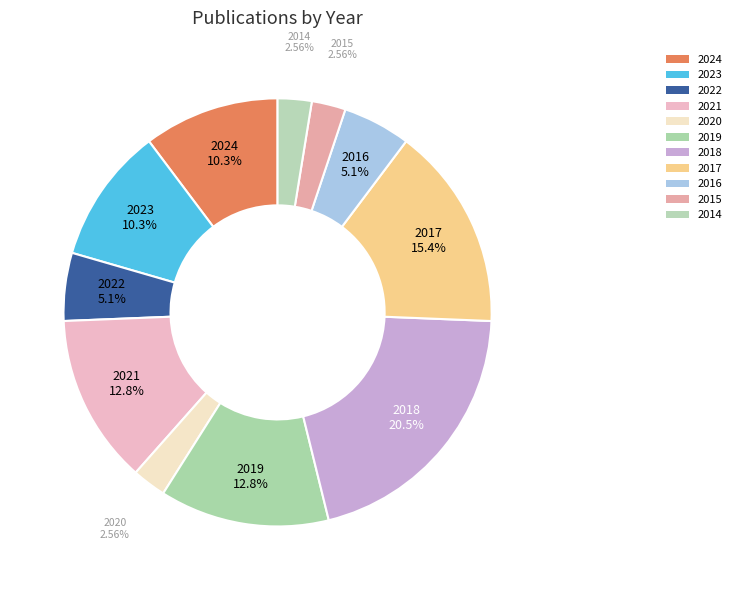

Rank the categories by value from highest to lowest.

2018, 2017, 2021, 2019, 2024, 2023, 2022, 2016, 2020, 2015, 2014